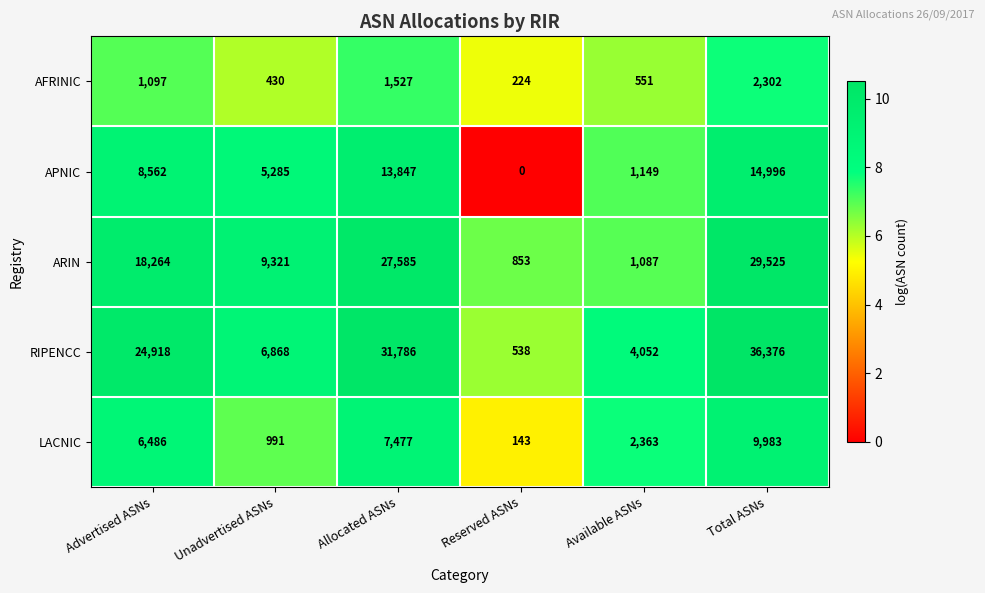

Which category has the lowest value in the ARIN series?

Reserved ASNs